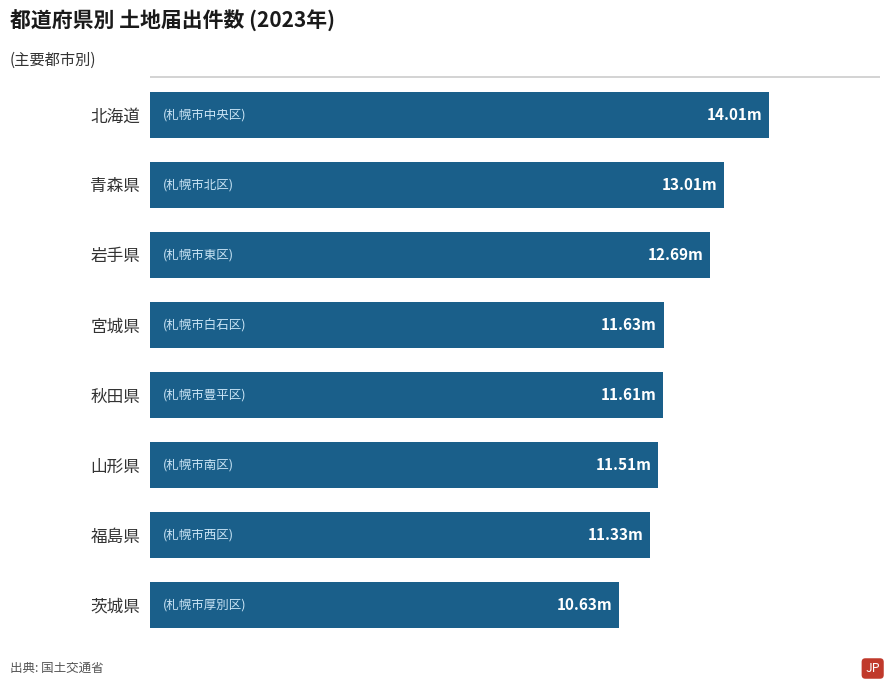

Are the bars horizontal?

Yes